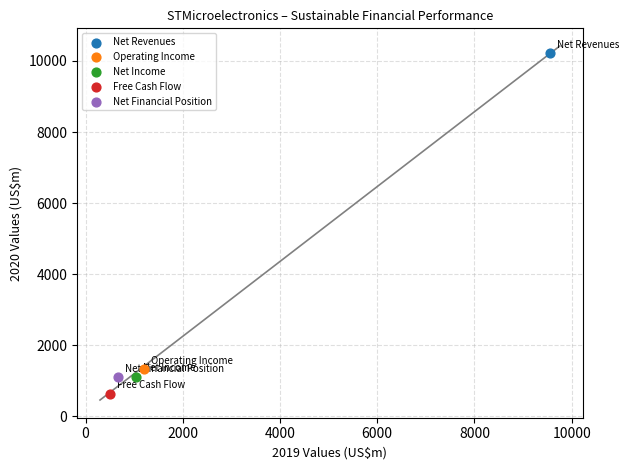

What are all the series names shown in the legend?

Net Revenues, Operating Income, Net Income, Free Cash Flow, Net Financial Position